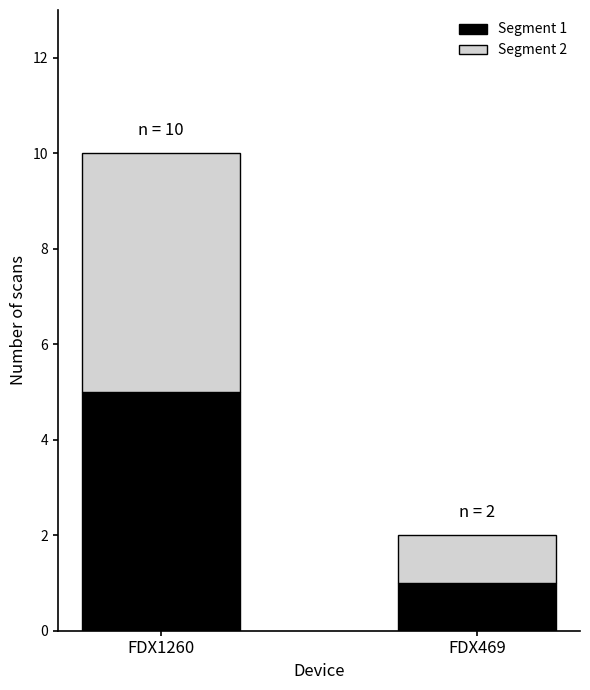

Is it true that Segment 1 equals 1 at FDX469?

True